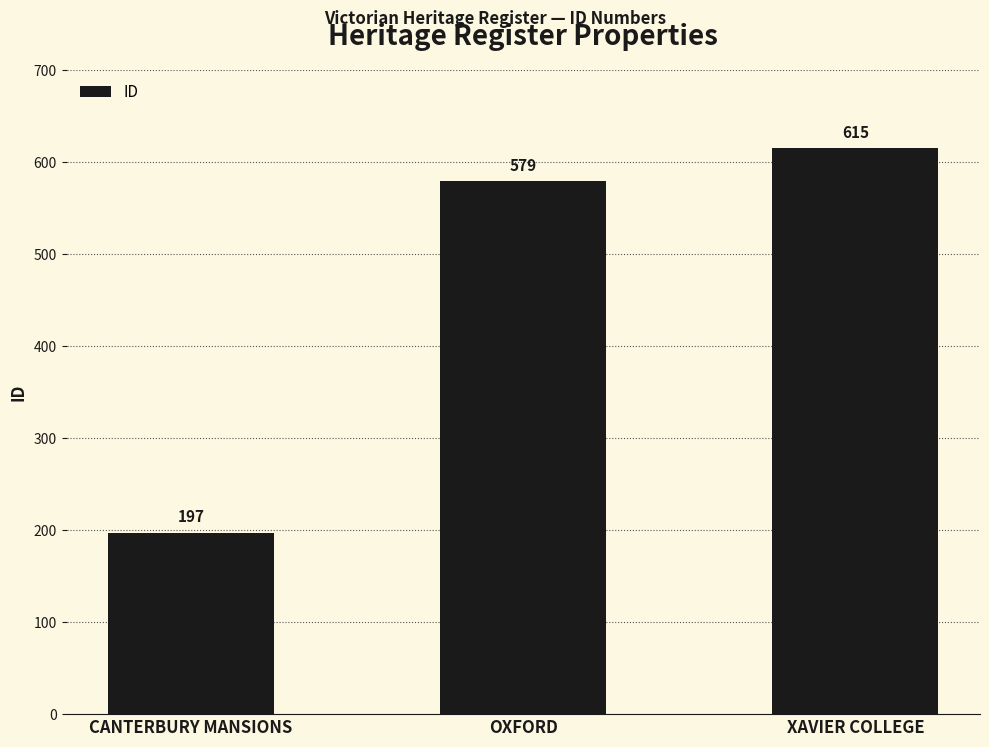

What is the difference between the values at CANTERBURY MANSIONS and XAVIER COLLEGE?

418